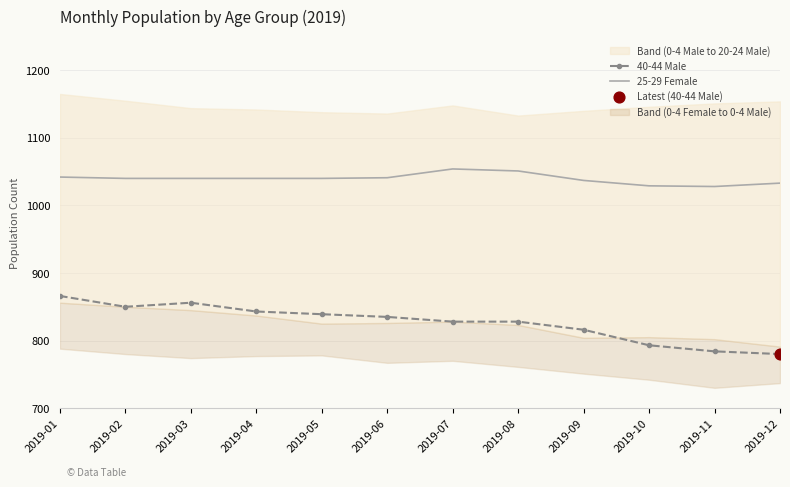

At how many categories does at least one series exceed 985?

12